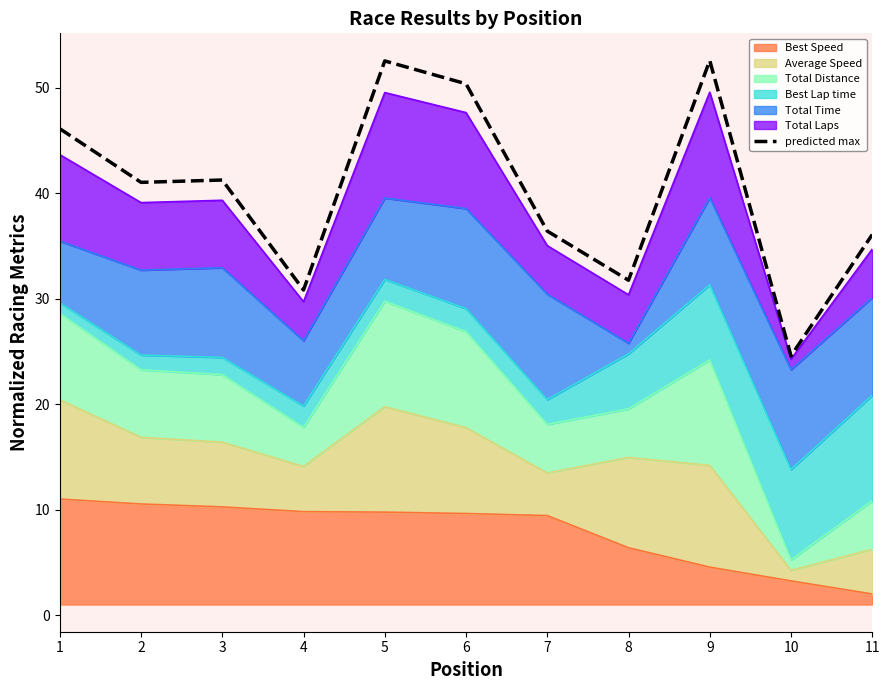

What is the value of the 11th point from the left?

36.1